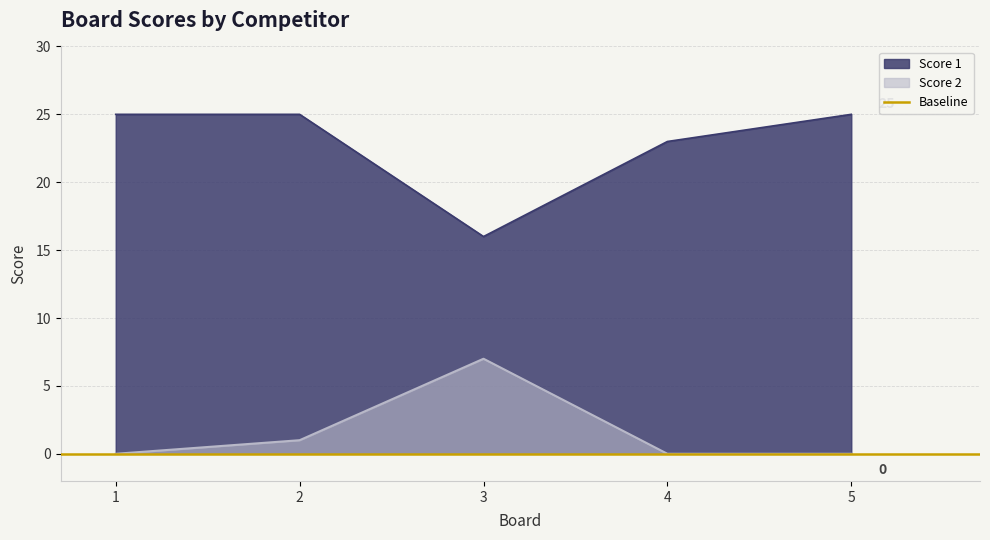

Between 4 and 3, which is larger?

4